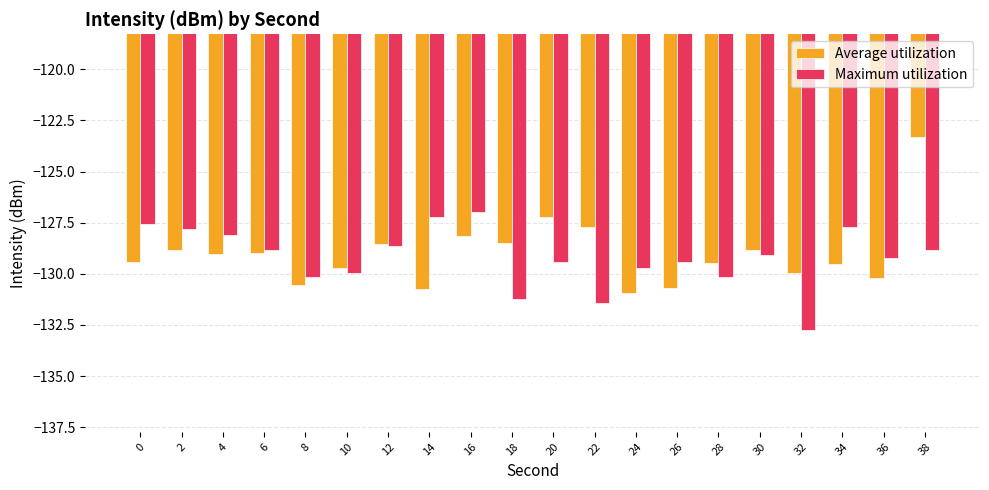

What is the maximum value for Maximum utilization?

-127.0